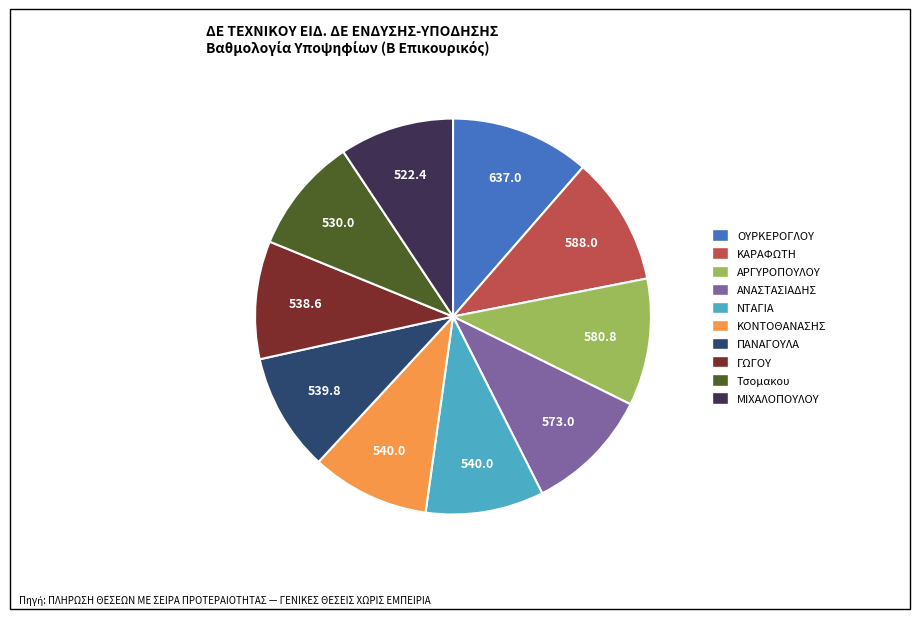

Is the sum of ΠΑΝΑΓΟΥΛΑ and ΑΡΓΥΡΟΠΟΥΛΟΥ greater than half?

No